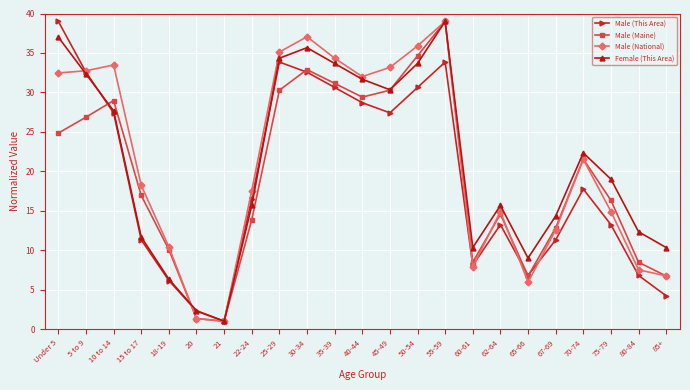

What is the difference between the second highest and minimum values in the Male (Maine) series?

33.6